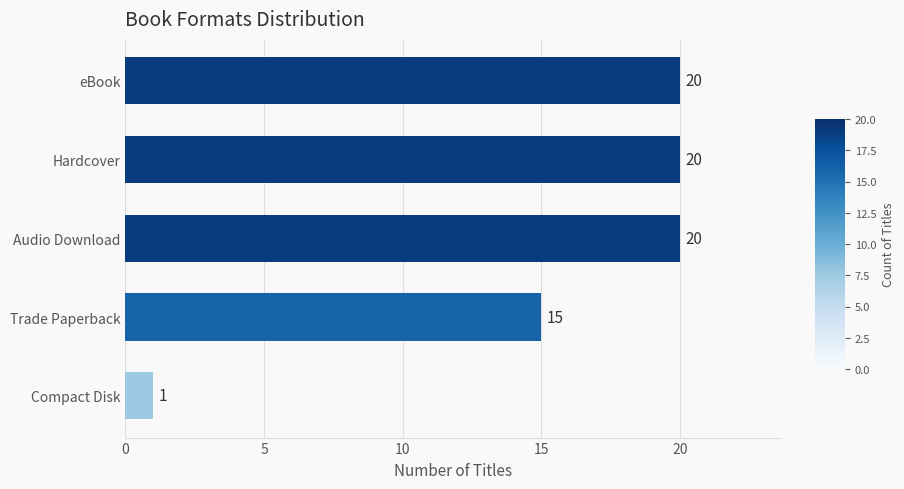

The value at Compact Disk is 1. True or false?

True